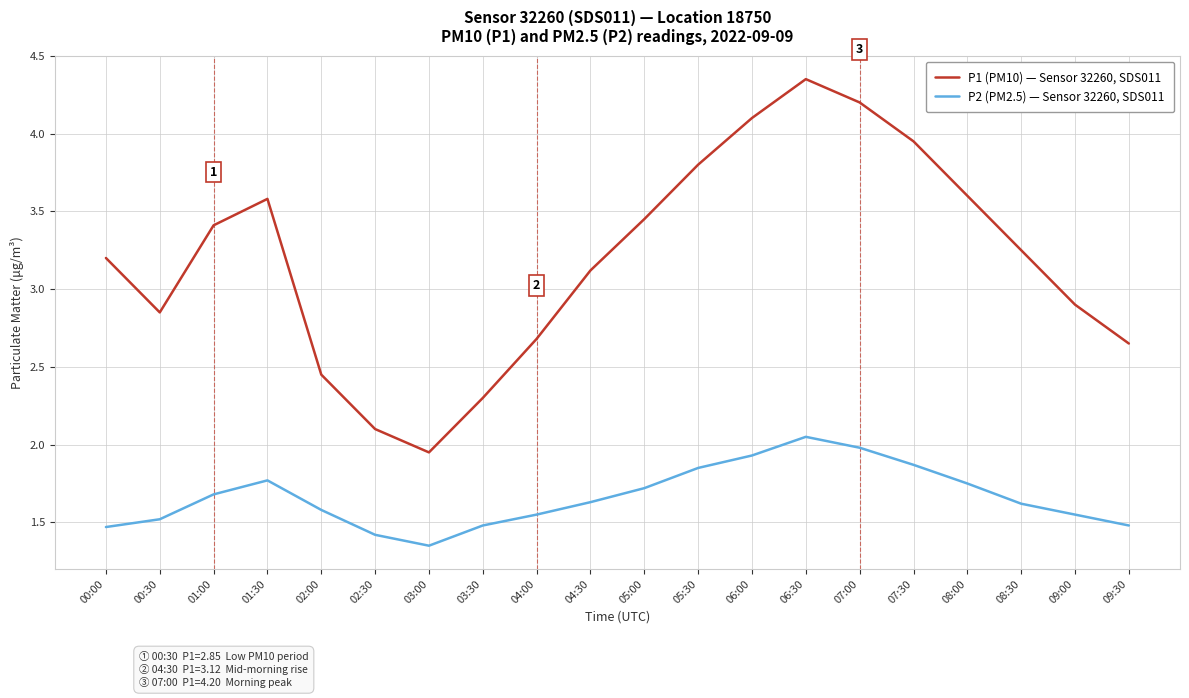

The value of P2 (PM2.5) — Sensor 32260, SDS011 at 09:00 is 0.5. True or false?

False